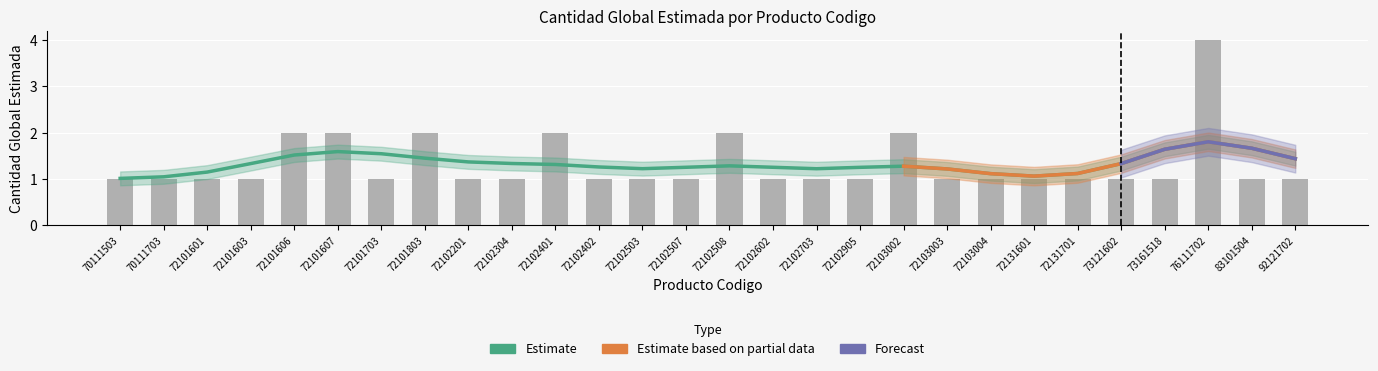

How many values exceed 1?

7